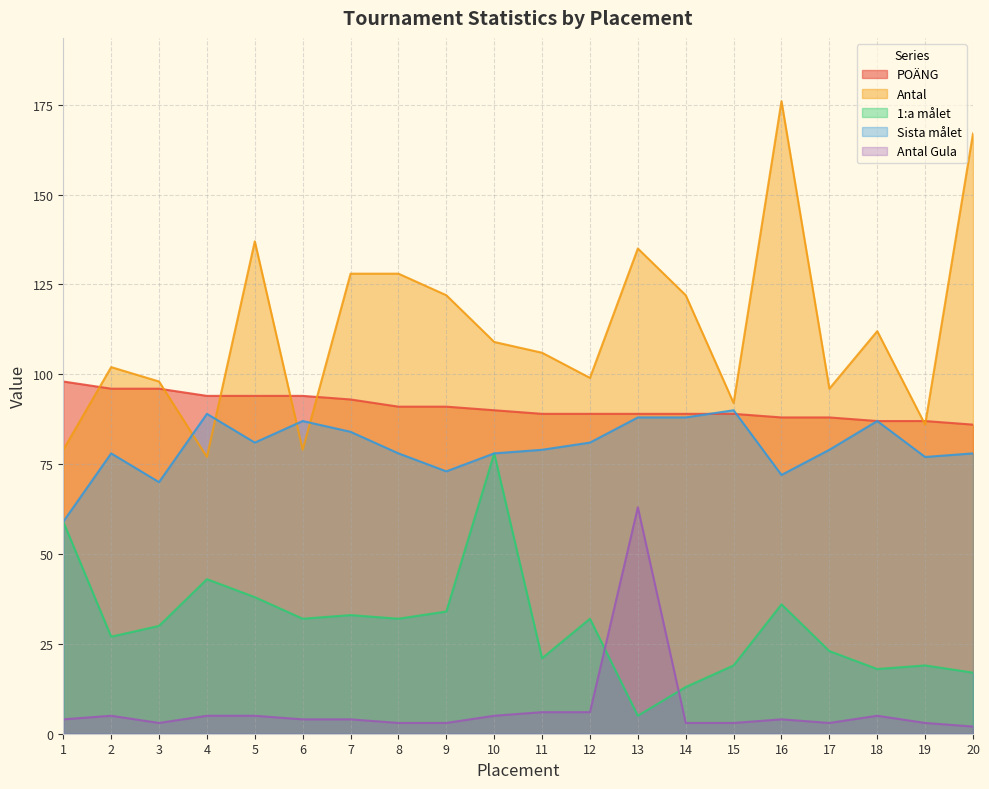

Is the value of POÄNG at 7 greater than the value of Antal Gula at 17?

Yes